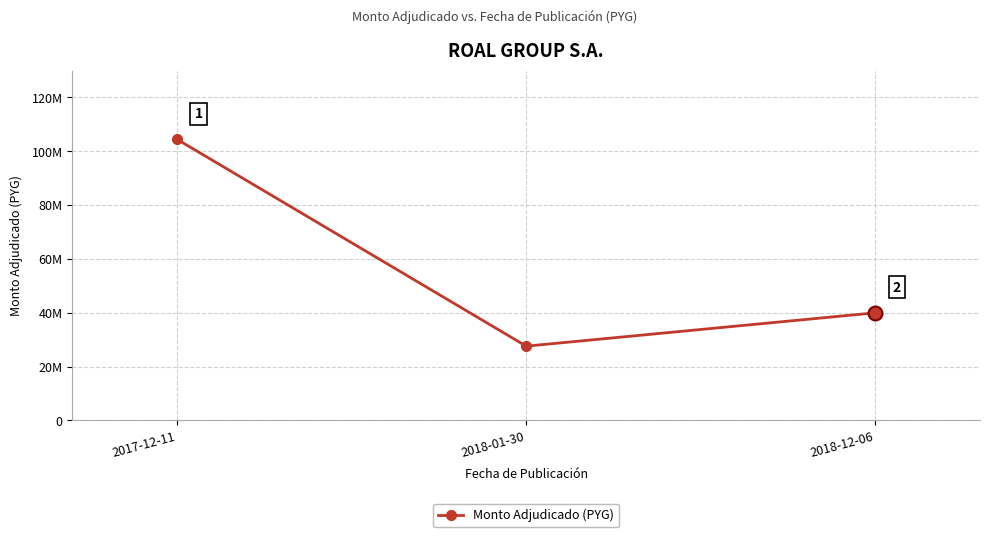

What is the difference between the maximum and minimum values?

76806000